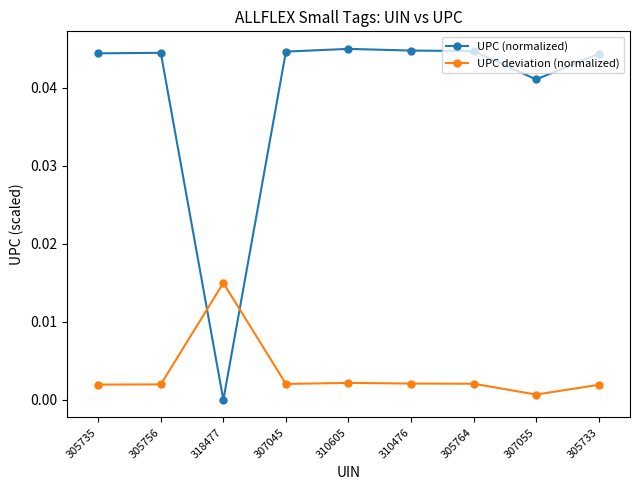

Is this an area chart (filled region under the line)?

No